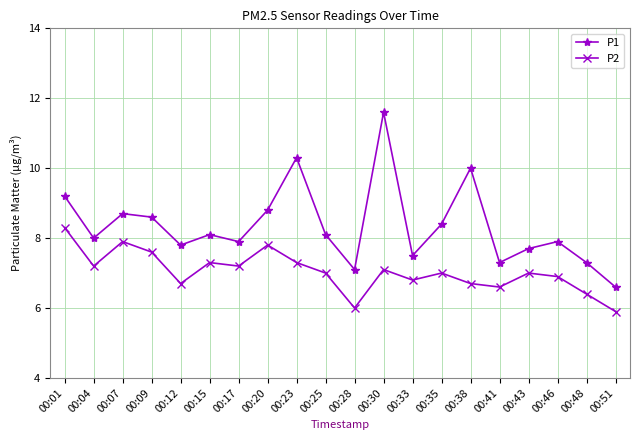

In P2, how many points are lower than both neighbors (excluding endpoints)?

6